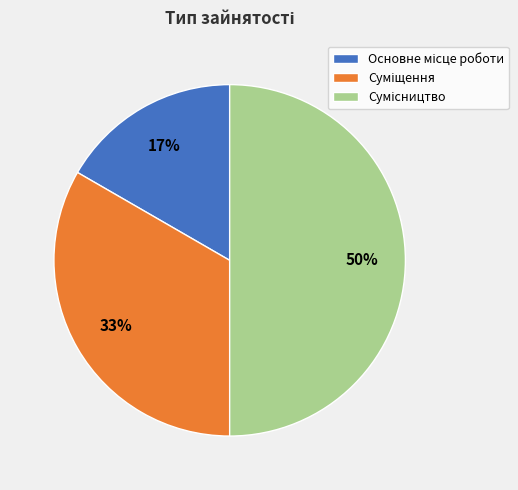

To the nearest percent, what is the difference between the largest and smallest slice percentages?

33%